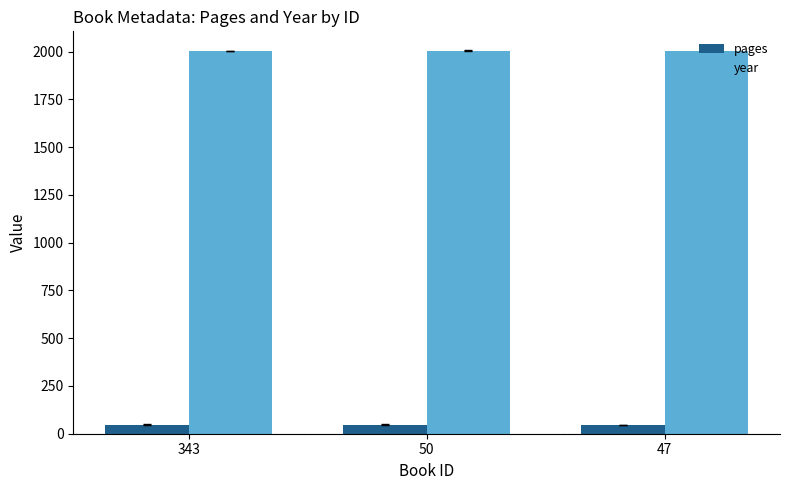

Which series has the largest total across all categories?

year